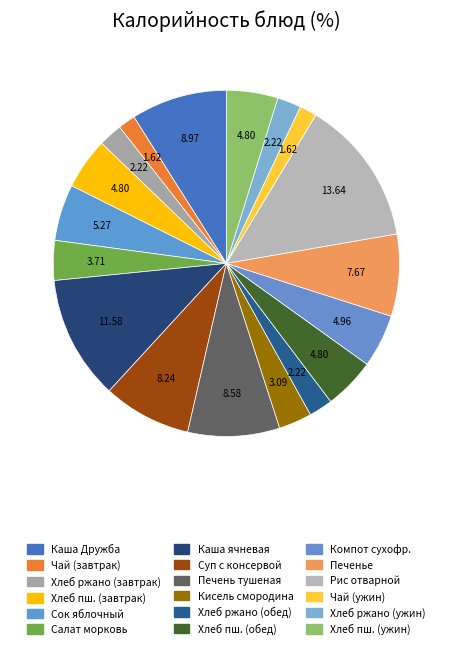

How many slices are in this pie chart?

18